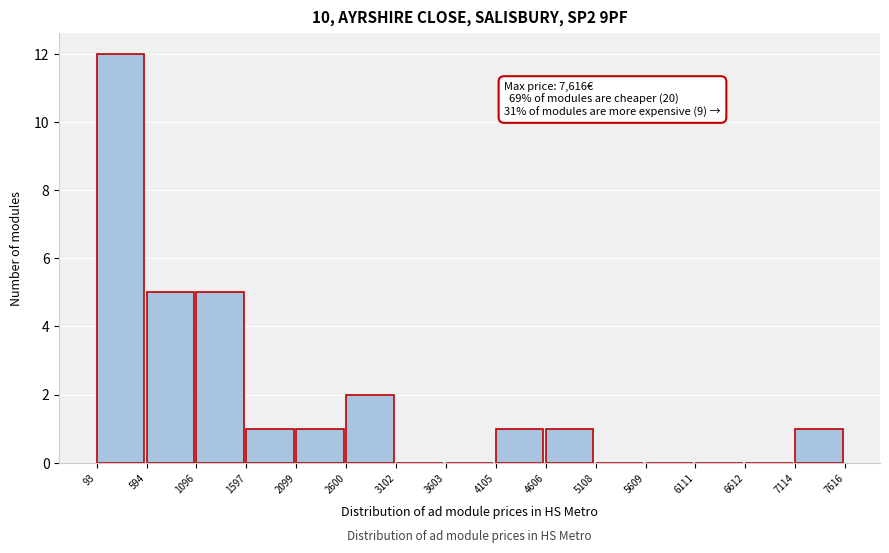

Over which range of the x-axis is the bar tallest?

93 to 594